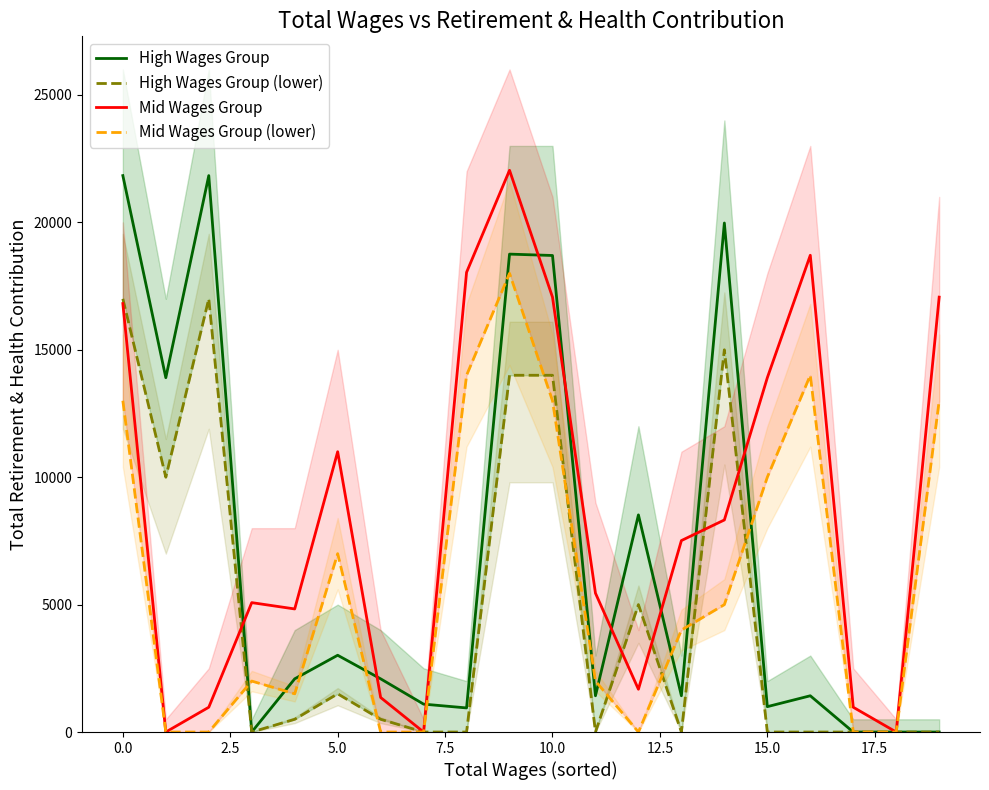

What is the maximum value for Mid Wages Group?

22044